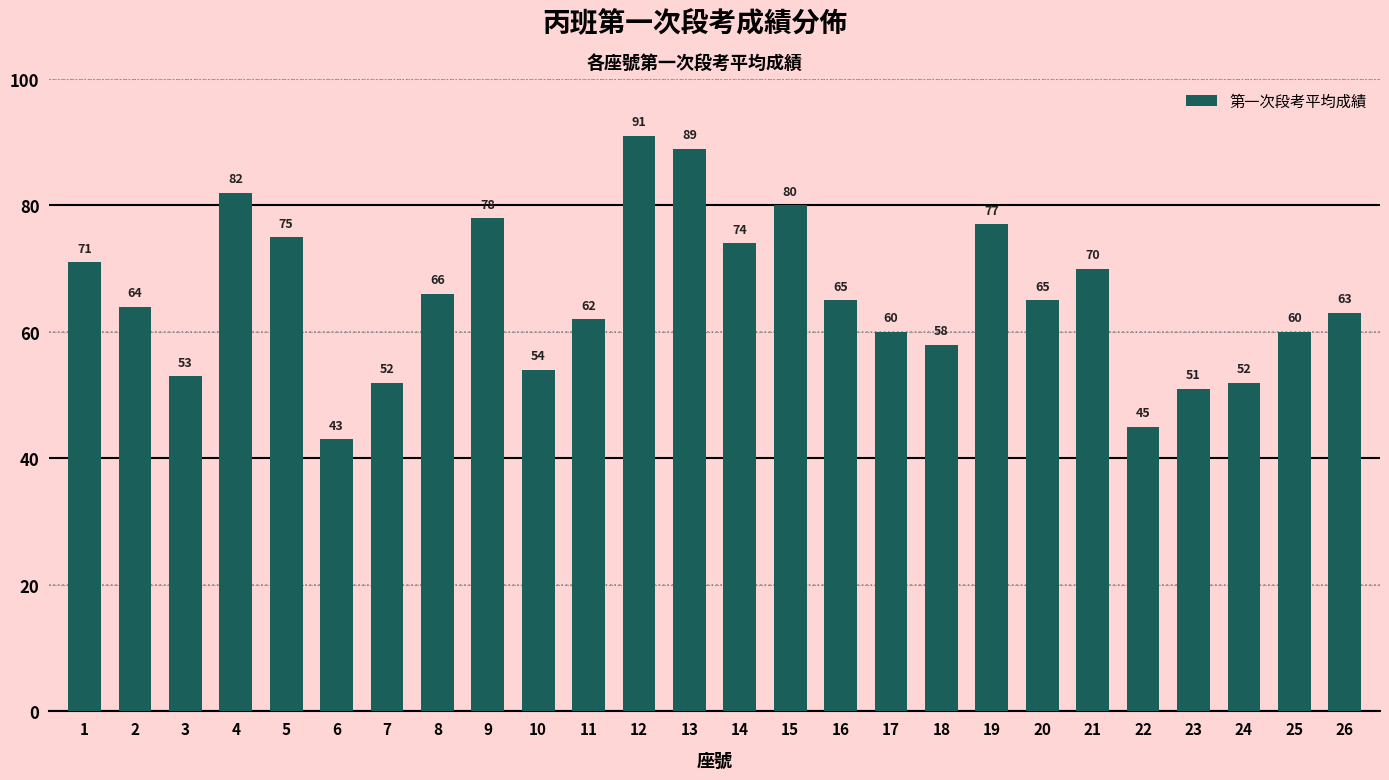

Does the chart contain stacked bars?

No